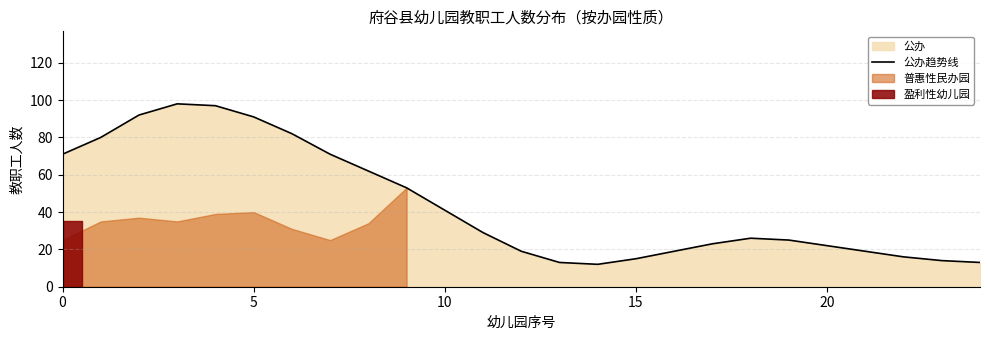

The value of 公办趋势线 at 20 is 36. True or false?

False